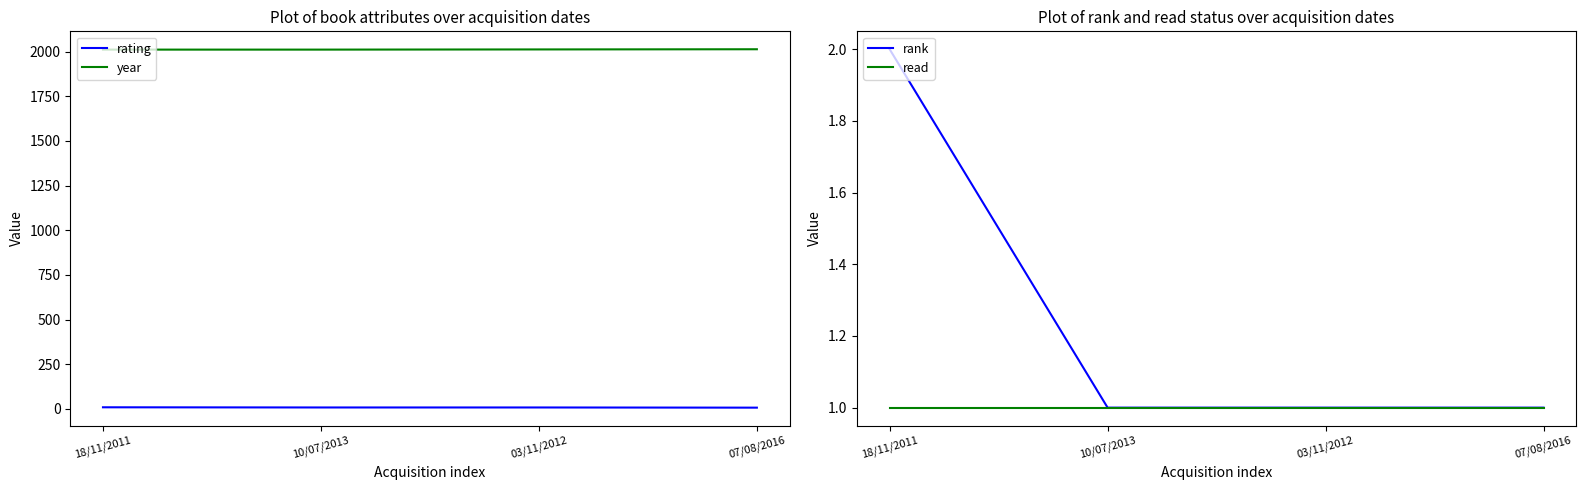

Rank the series by their maximum value, from lowest to highest.

read, rank, rating, year